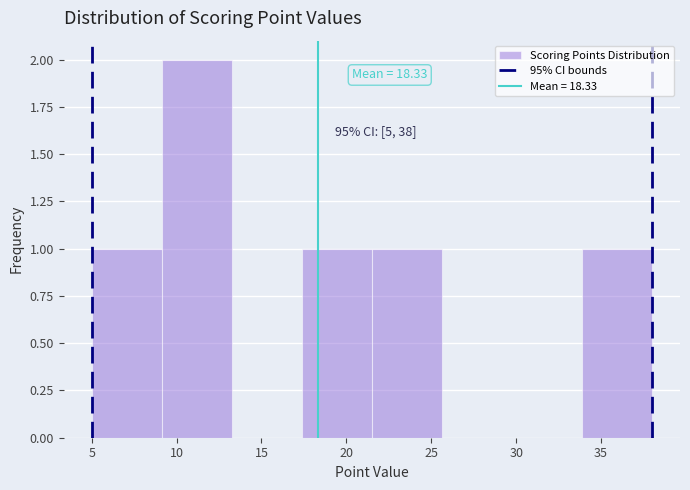

Over which range of the x-axis is the bar tallest?

9.0 to 13.5